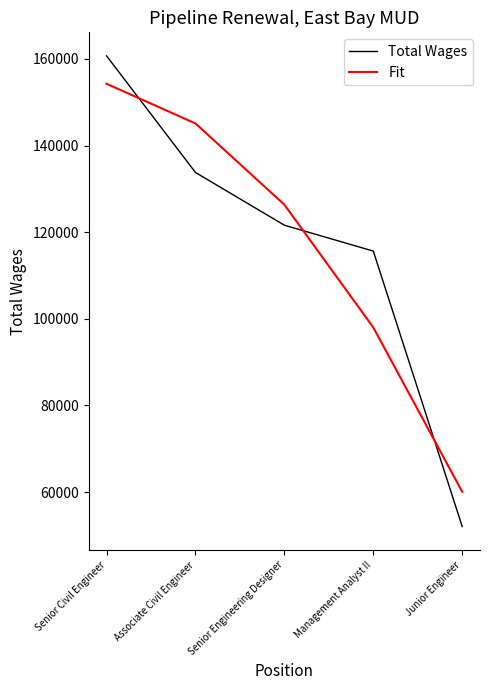

What is the sum of all Total Wages values?

583819.0